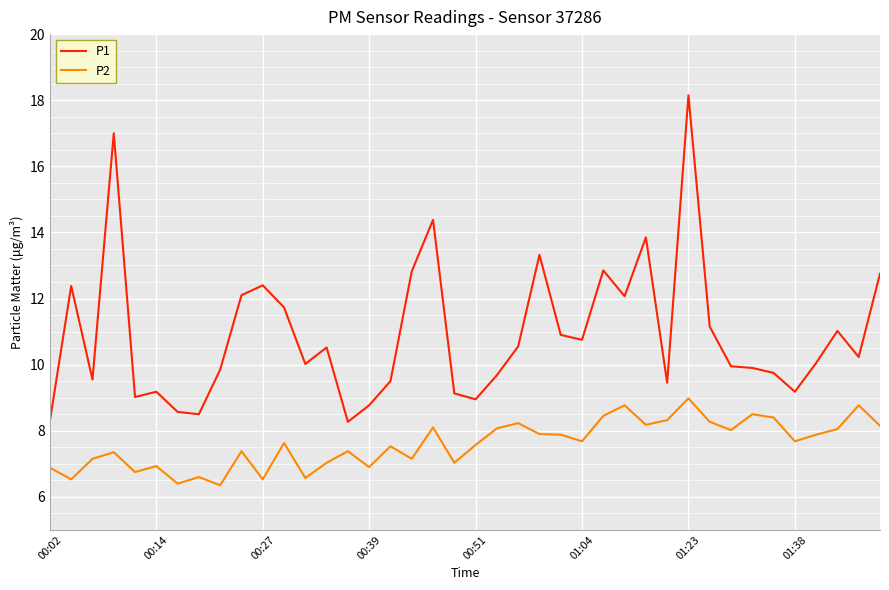

What is the difference between the maximum and minimum values in the P2 series?

2.6